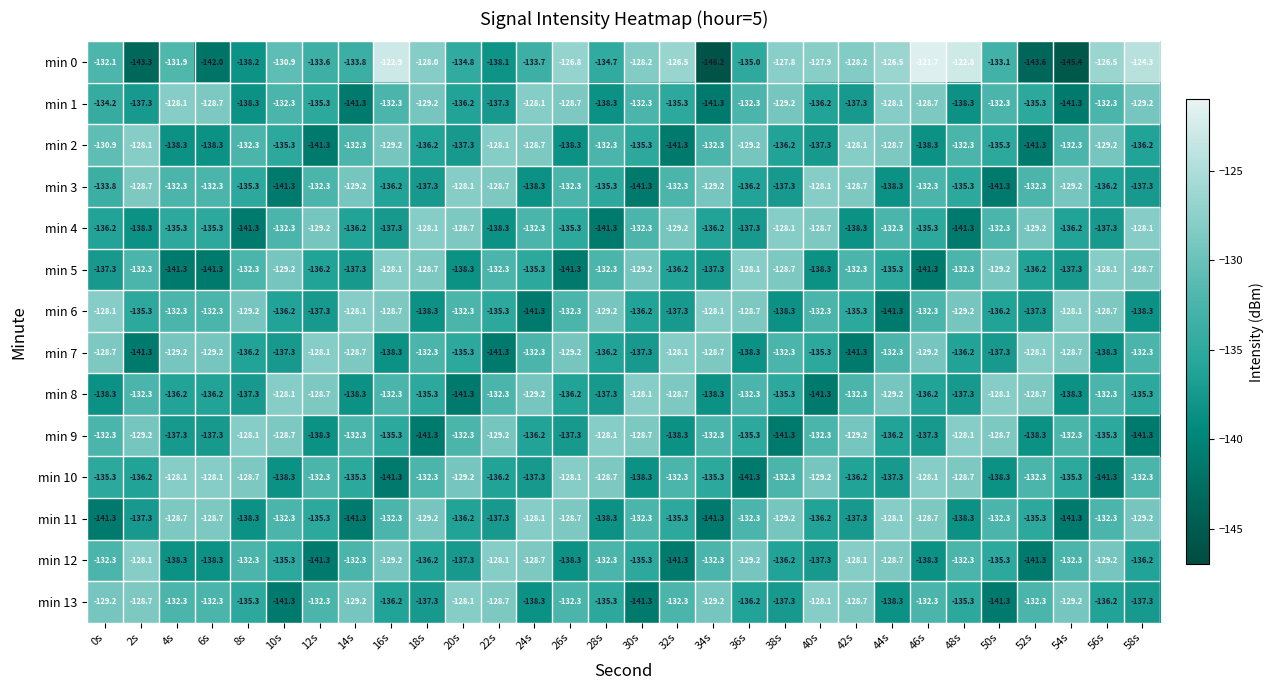

Which category has the highest value across all series?

46s